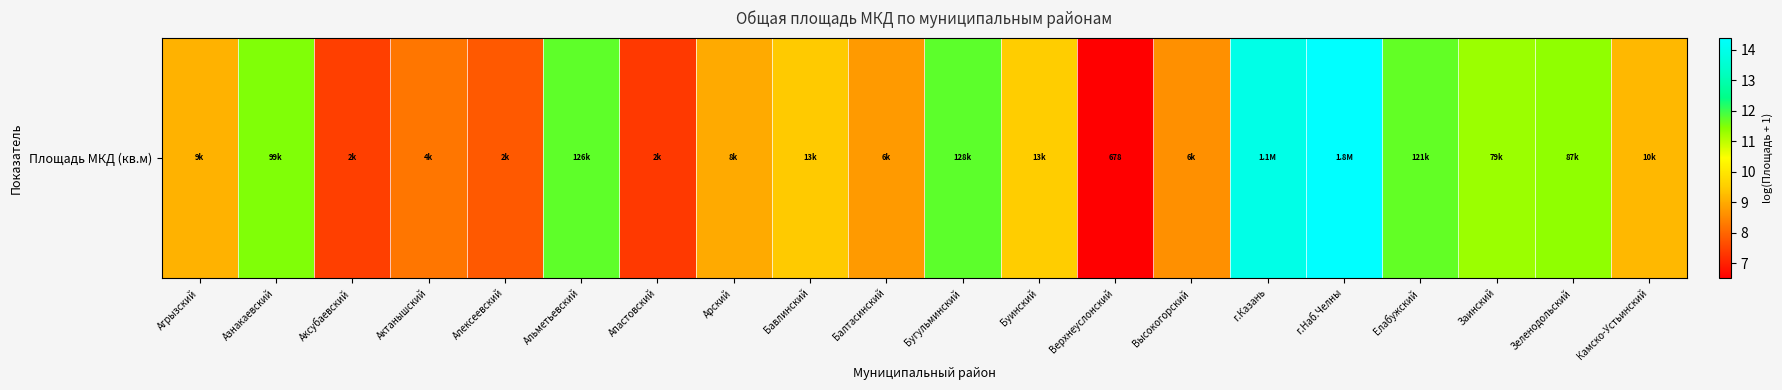

Which label corresponds to the smallest value in the chart?

Верхнеуслонский